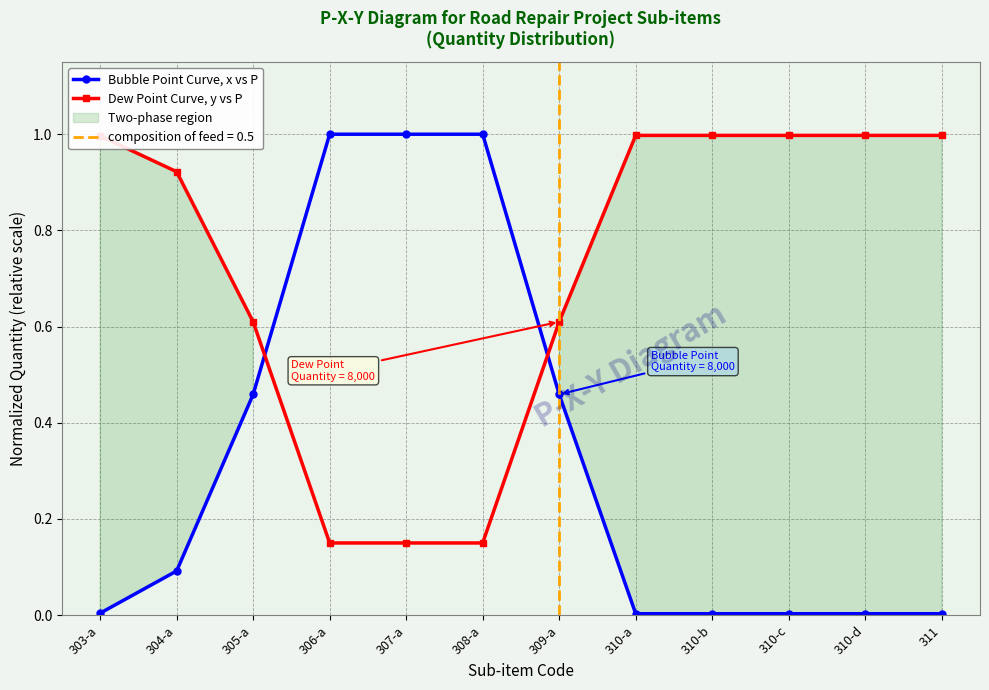

Rank the series at 308-a from lowest to highest value.

Dew Point Curve, y vs P, Bubble Point Curve, x vs P